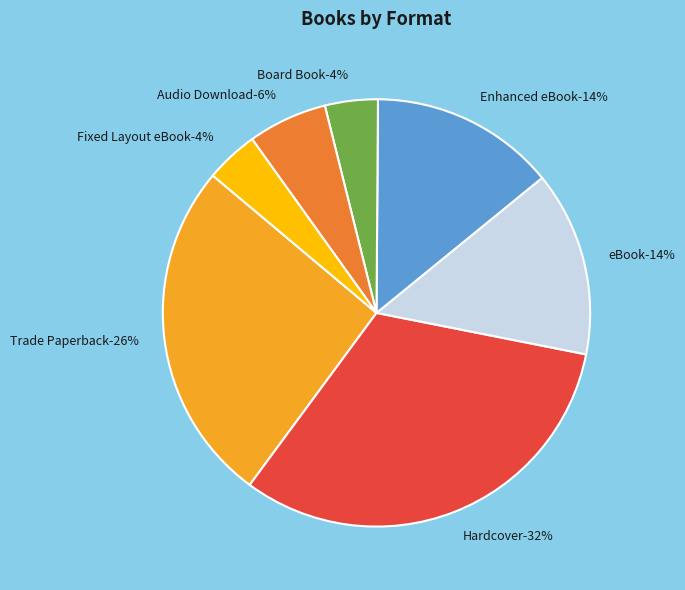

Is there a majority slice in this chart?

No